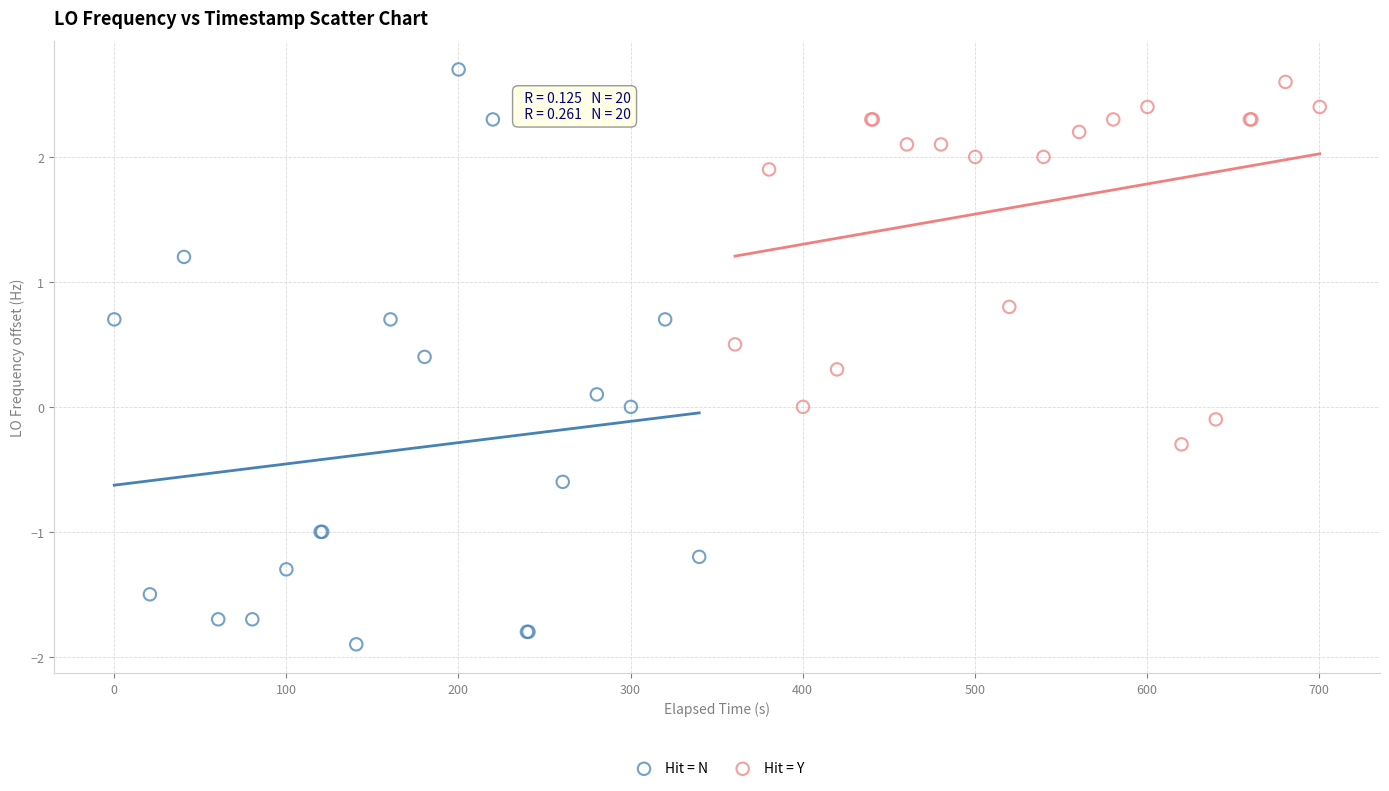

Which series contains the lowest Y value?

Hit = N